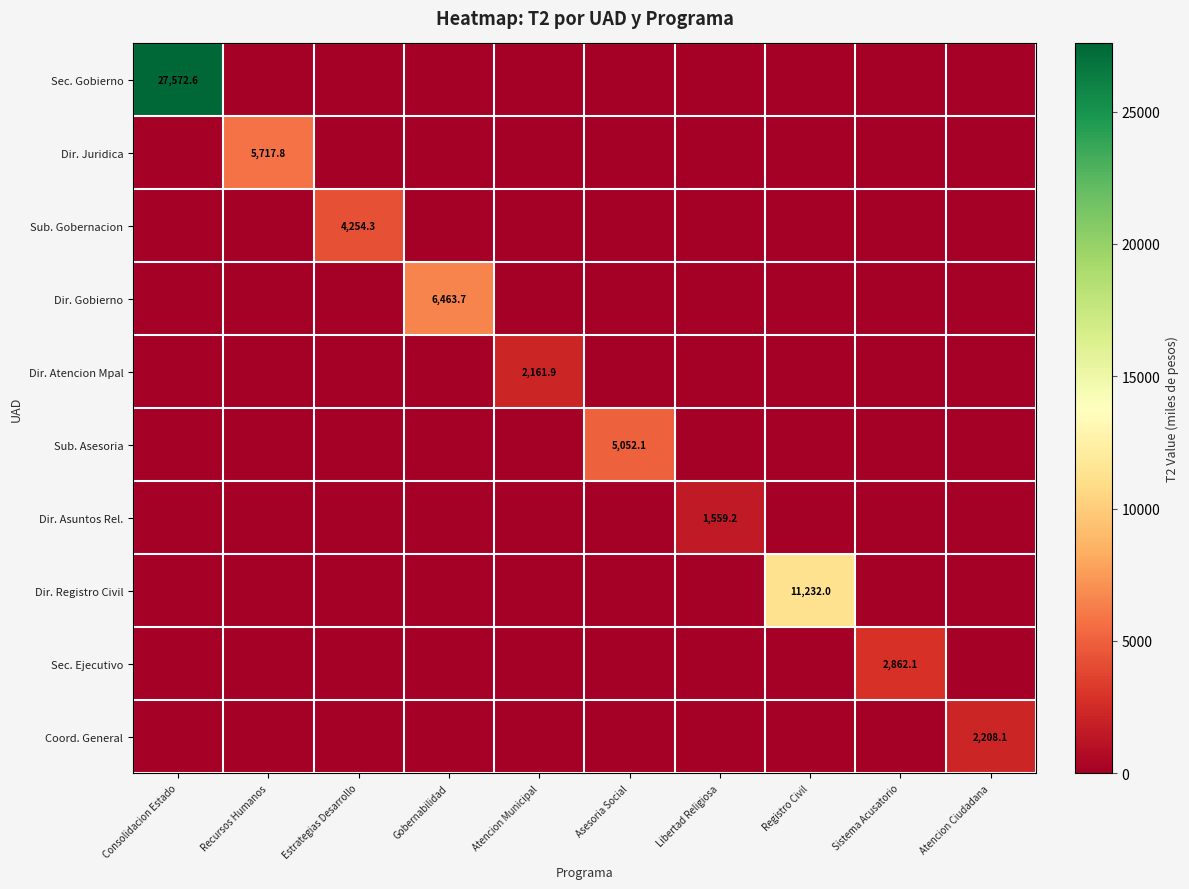

At how many categories does at least one series exceed 11186?

2